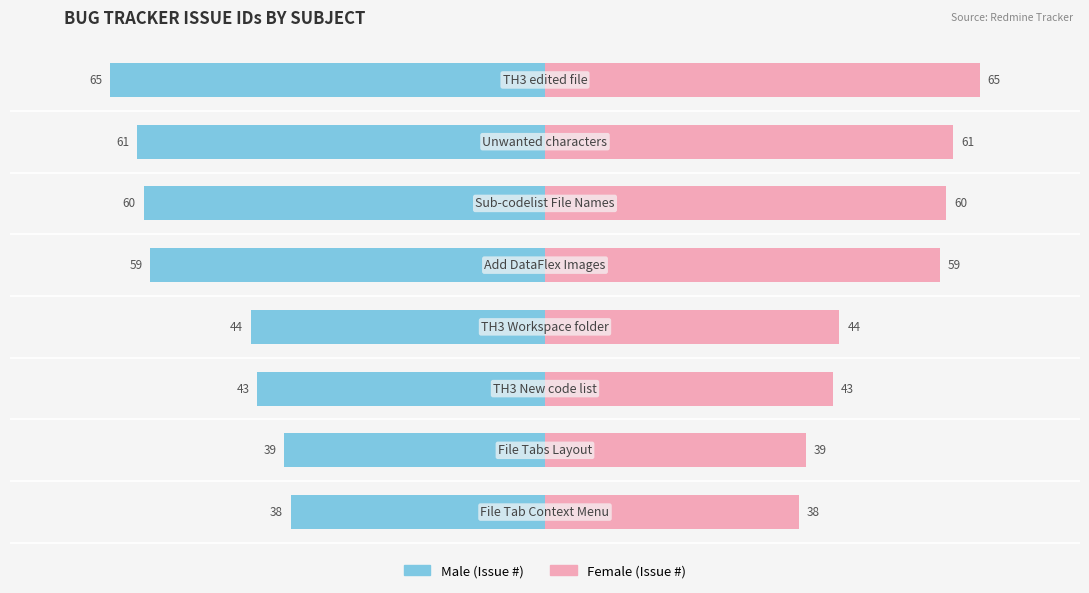

Which series has the largest range (max minus min)?

Male